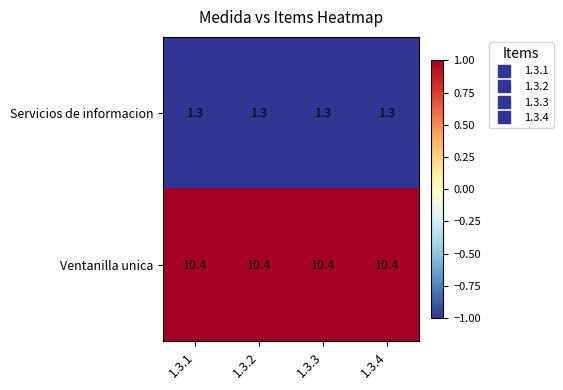

Is it true that Servicios de informacion equals 1.3 at 1.3.2?

True